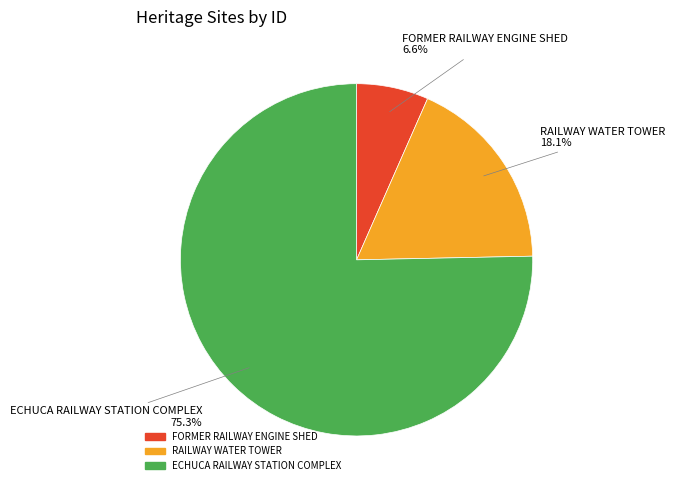

To the nearest percent, what is the average slice percentage?

33%